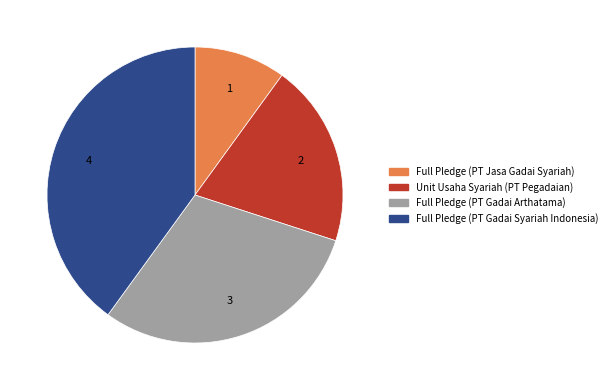

Is the sum of Full Pledge (PT Gadai Syariah Indonesia) and Full Pledge (PT Gadai Arthatama) greater than half?

Yes